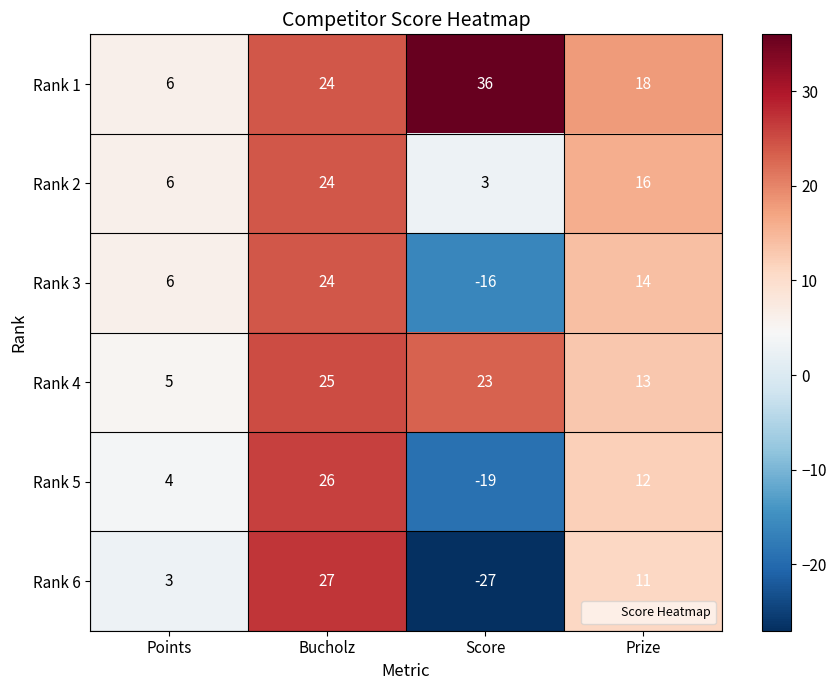

Which series has the largest range (max minus min)?

Rank 6